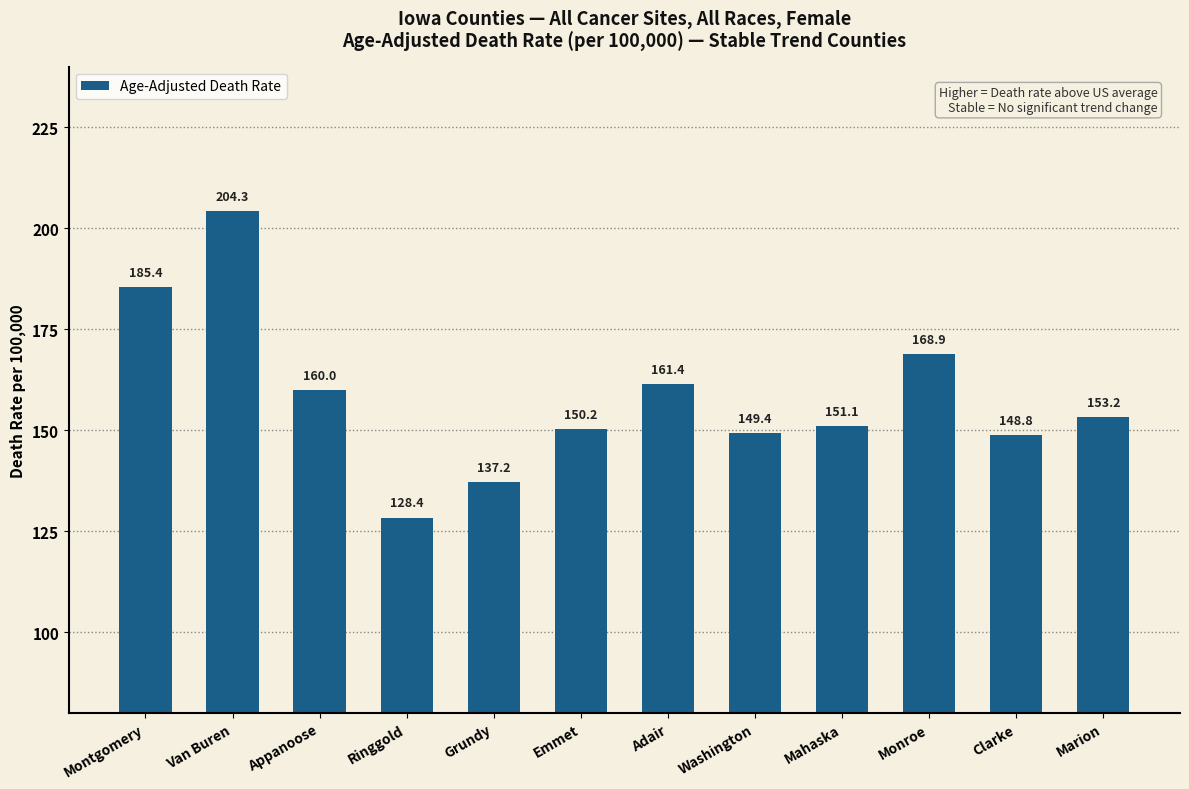

Which label corresponds to the largest value in the chart?

Van Buren